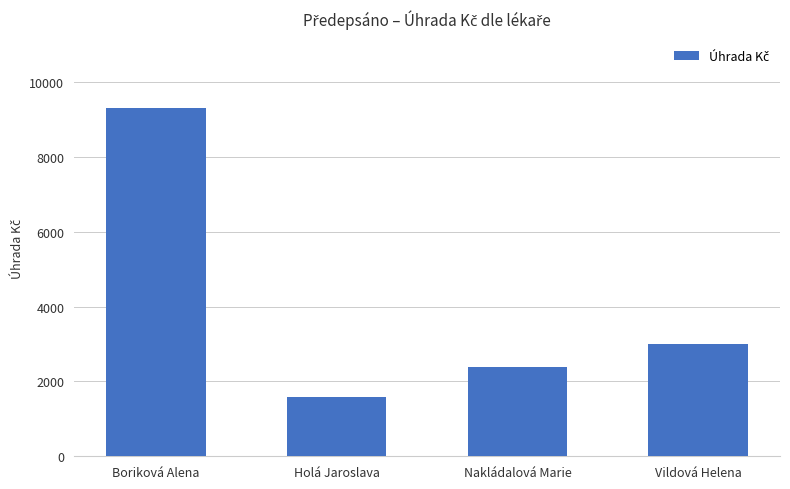

What is the approximate value at Vildová Helena?

2989.0